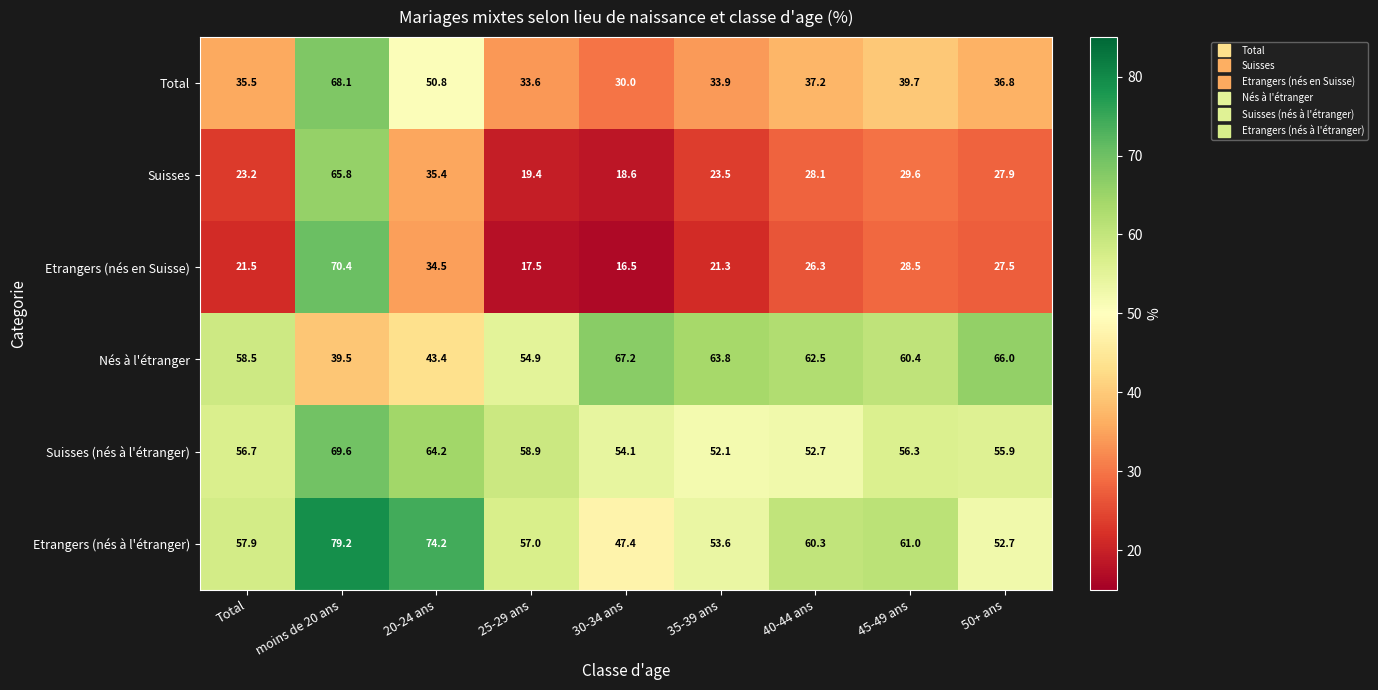

How many series are shown in this chart?

6